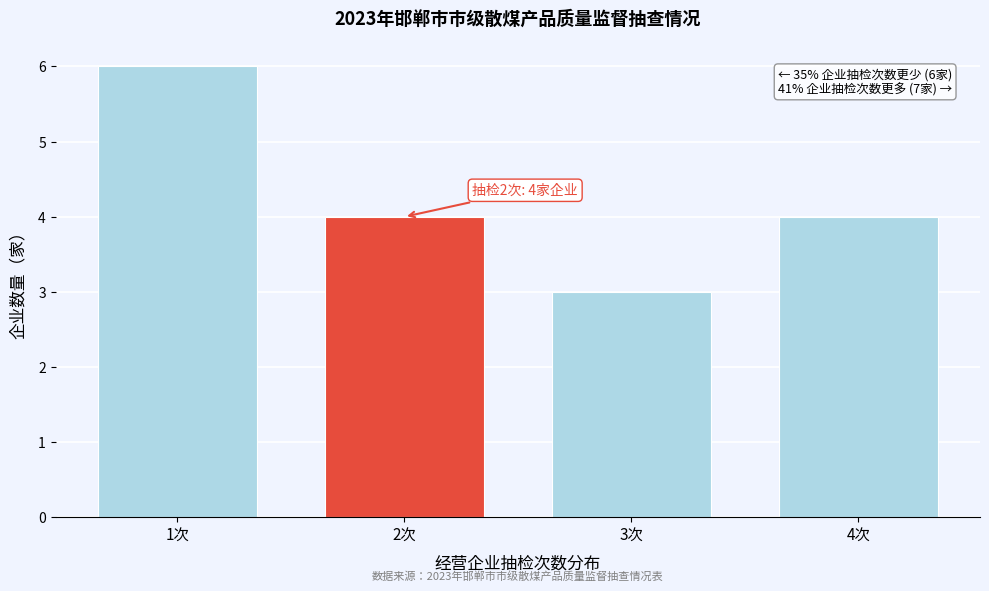

Reading right to left, what are all the values shown in this chart?

4	3	4	6